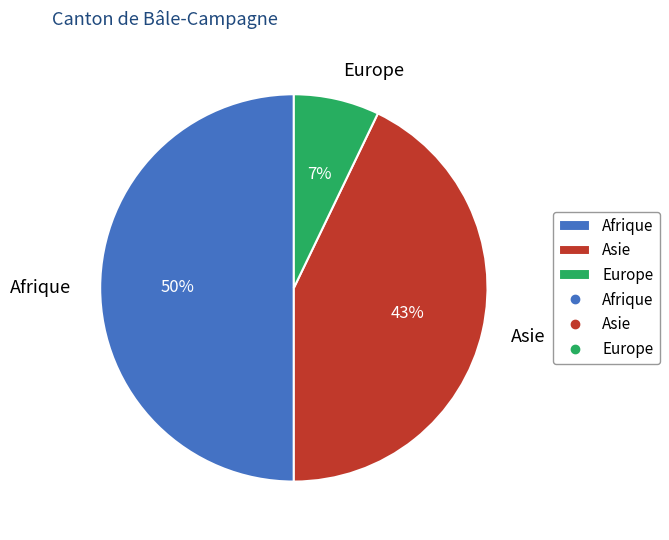

Which slice is the smallest?

Europe